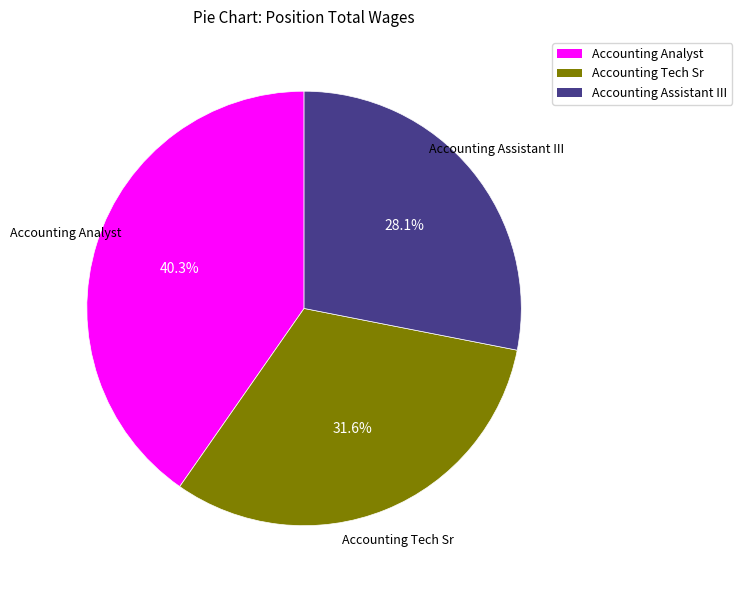

Is the sum of Accounting Assistant III and Accounting Tech Sr greater than half?

Yes